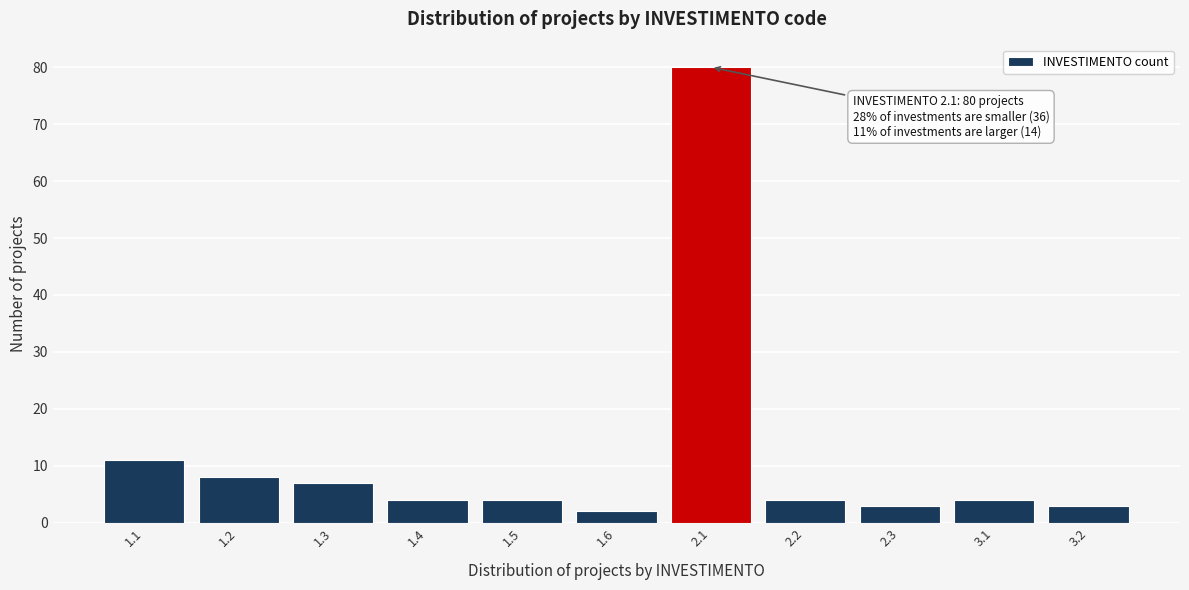

Reading left to right, transcribe all the data shown in this chart.

11	8	7	4	4	2	80	4	3	4	3